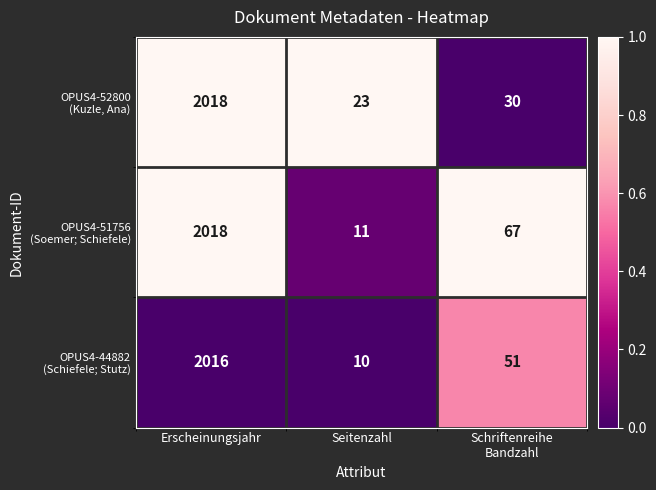

What is the difference between the highest and lowest values at Seitenzahl?

13